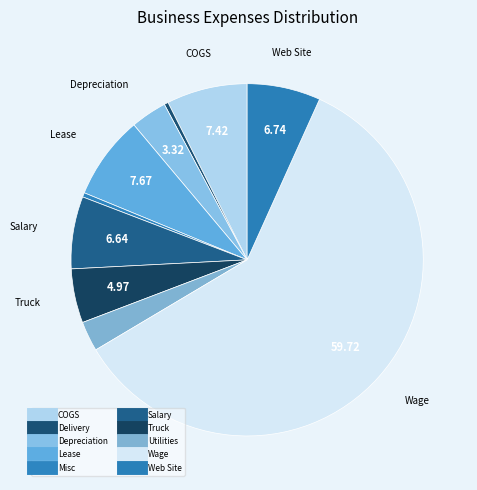

Count the number of slices in the pie.

10